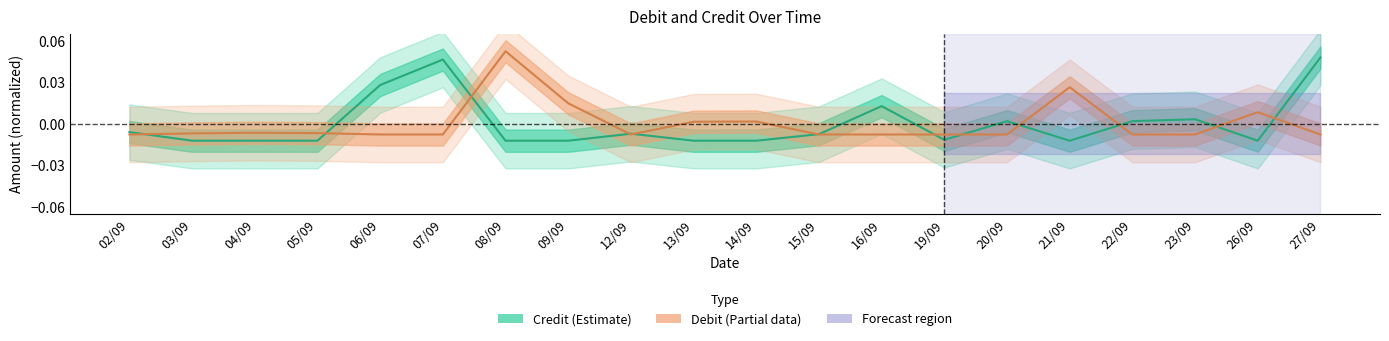

True or false: Credit (Estimate) and Debit (Partial) cross at least once.

True